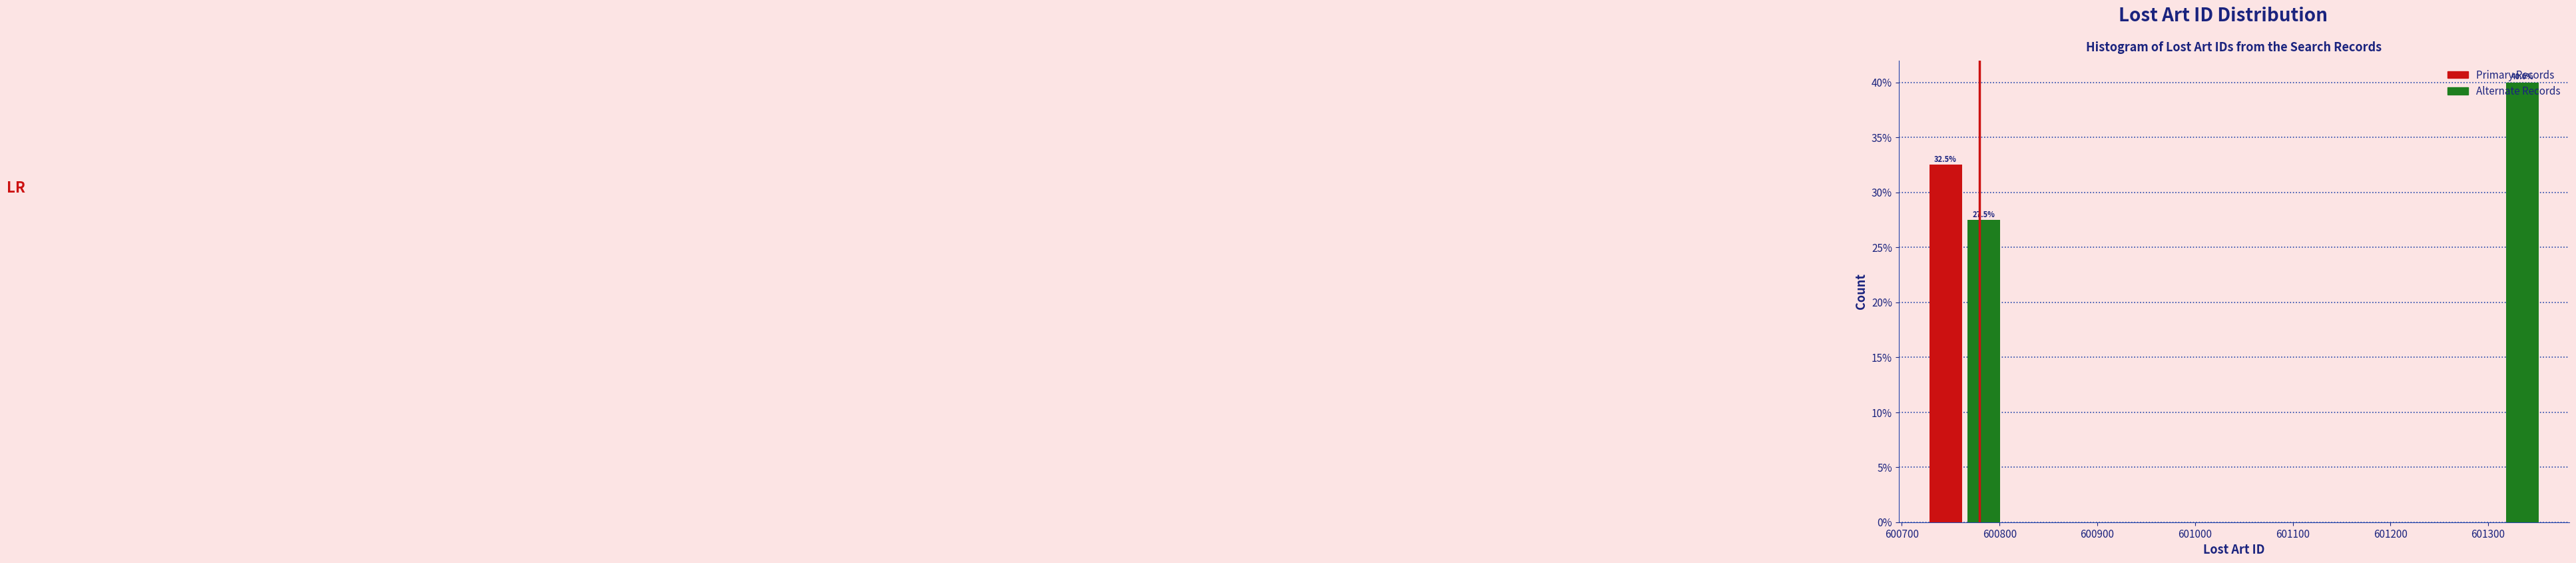

Read against the x-axis, roughly where is the centre of the tallest bar?

601340